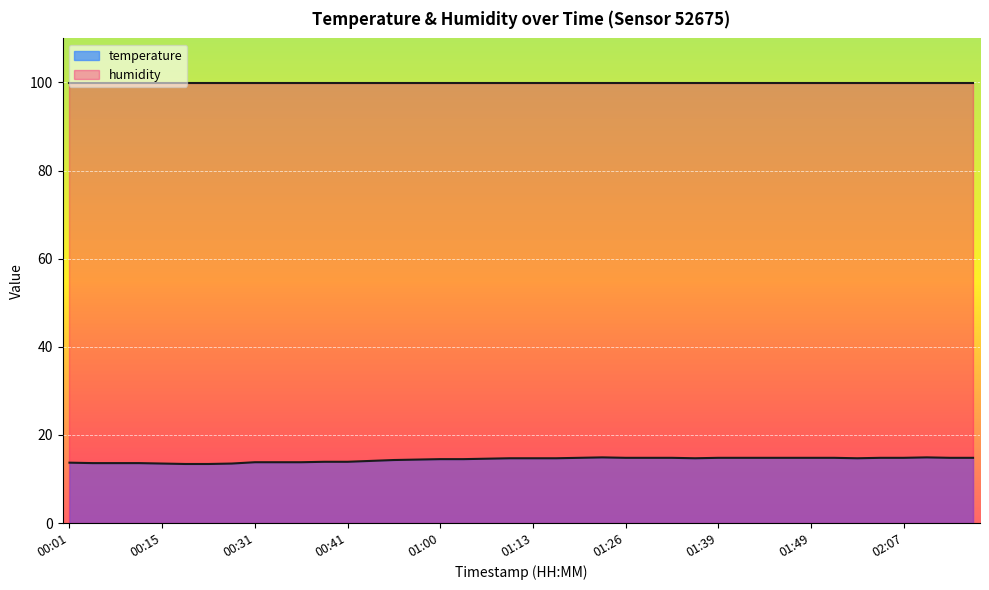

How many lines are shown in the chart?

2